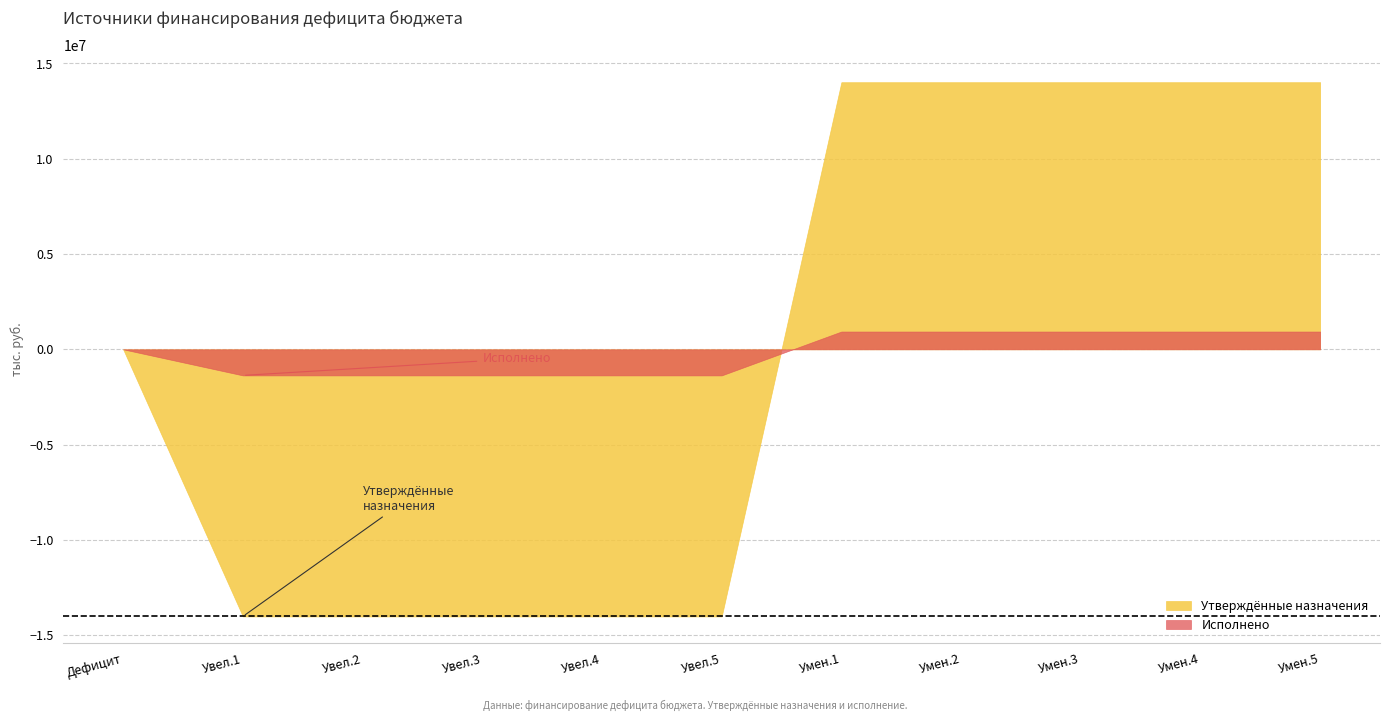

List the series in order of their overall mean, lowest first.

Исполнено, Утверждённые назначения